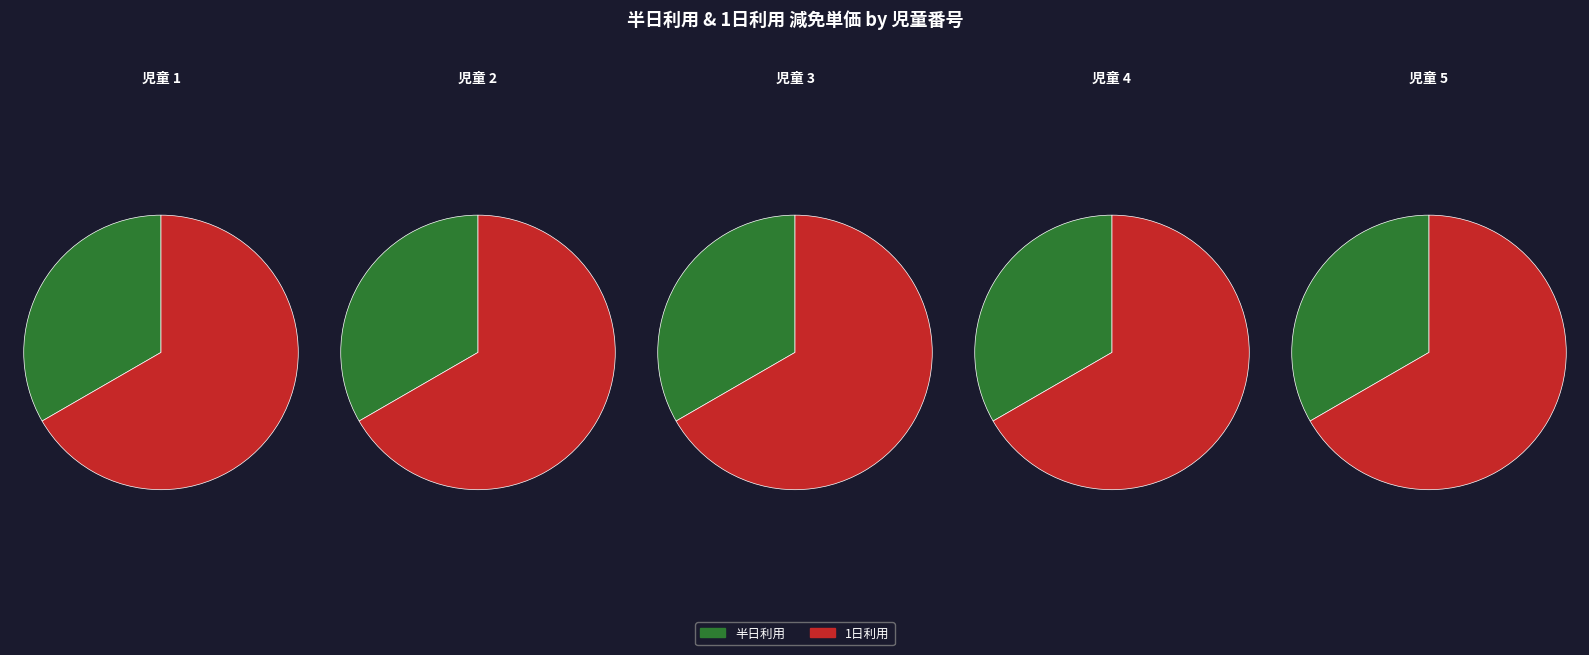

Rank the series at 6 from lowest to highest value.

半日利用, 1日利用